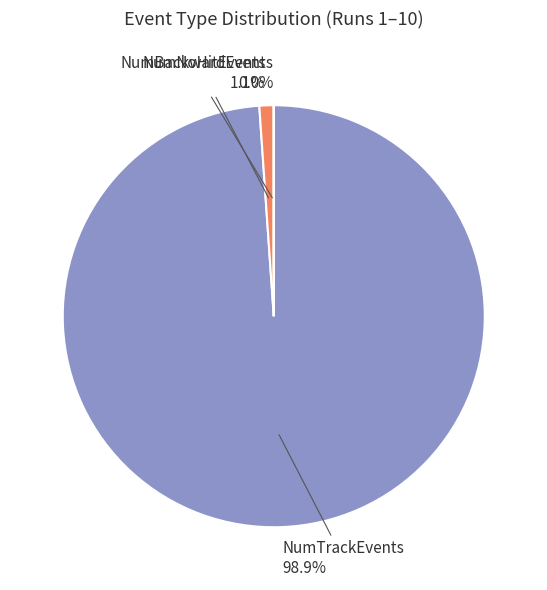

What is the largest slice in the pie chart?

NumTrackEvents